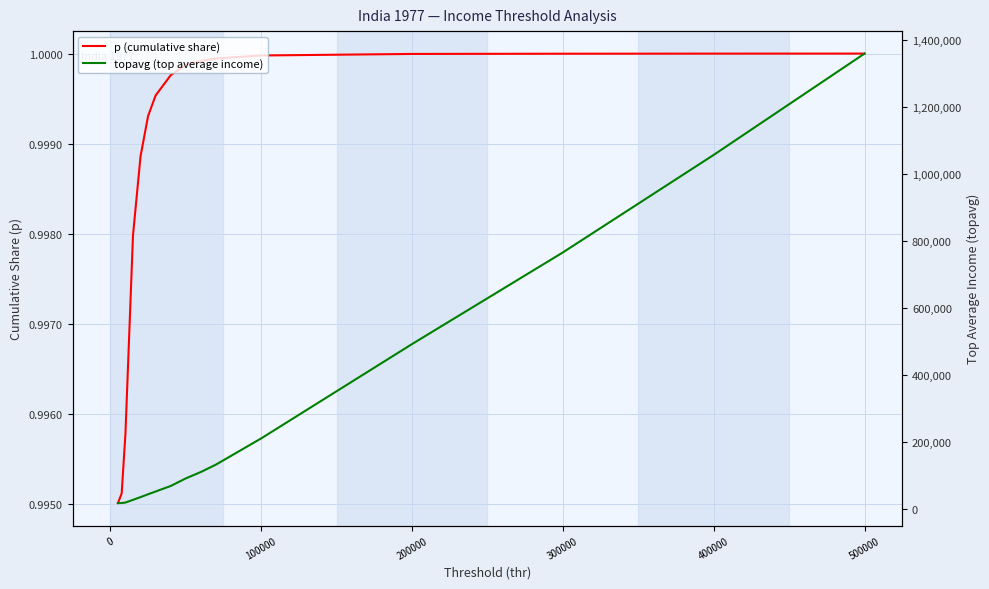

How many lines are shown in the chart?

2